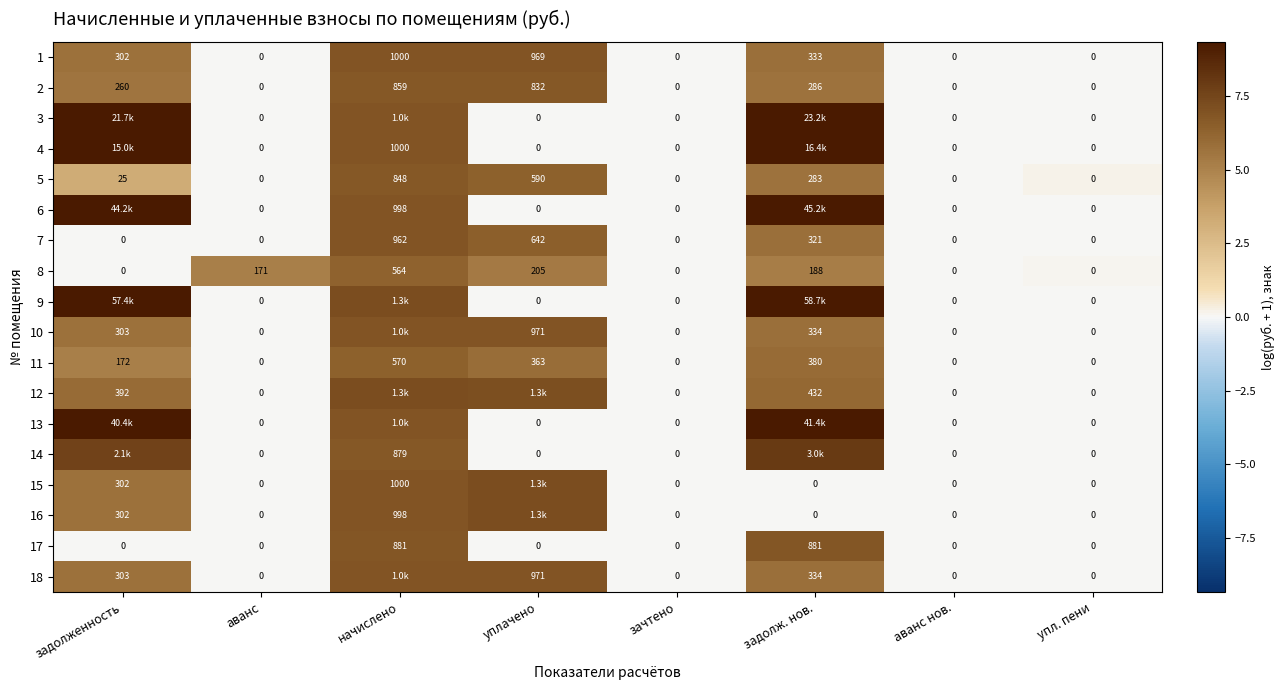

Is the value of 17 at упл. пени greater than the value of 7 at начислено?

No